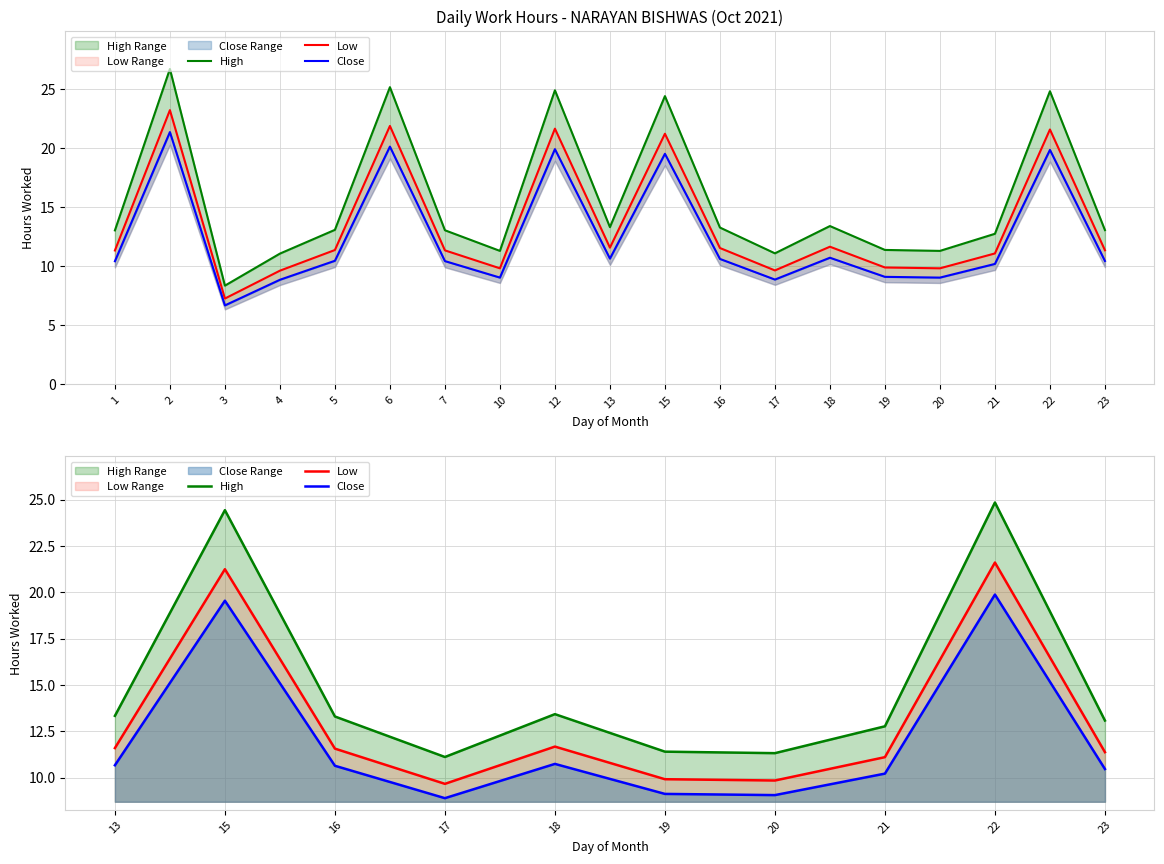

Which series has the largest total across all categories?

High